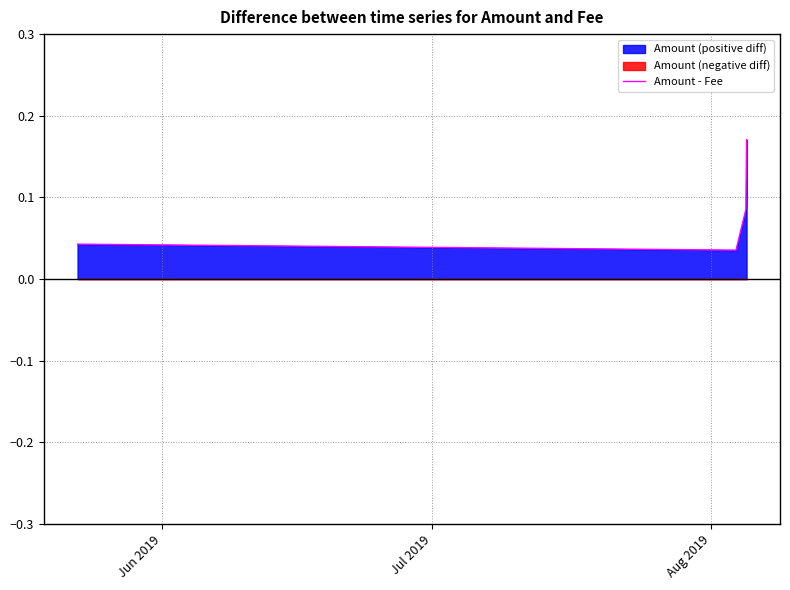

How many Amount - Fee values are between 0 and 1?

4